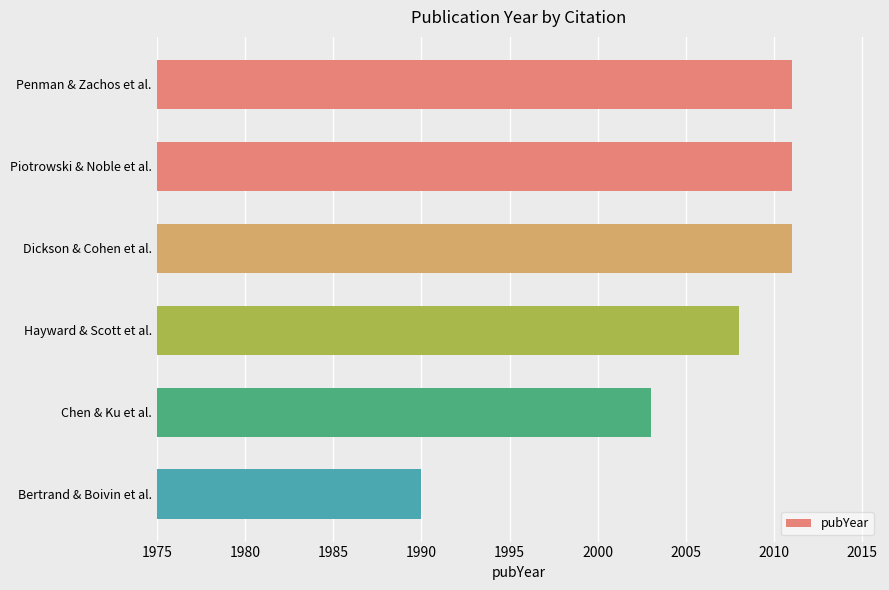

What is the maximum value shown in the chart?

2011